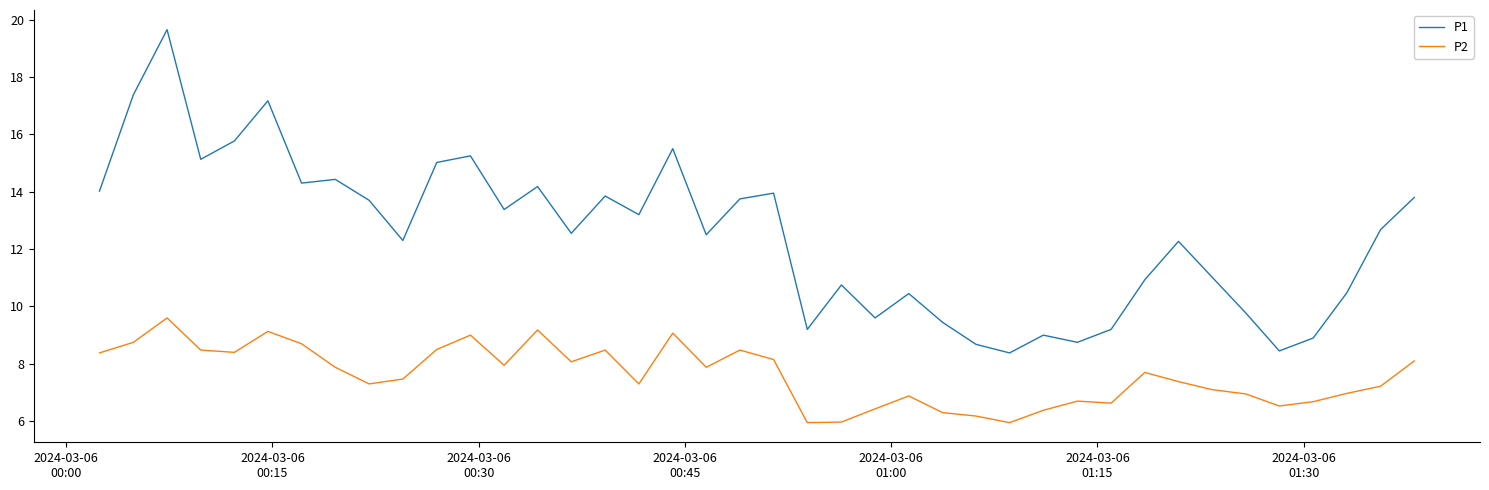

Which series has the widest spread of values?

P1